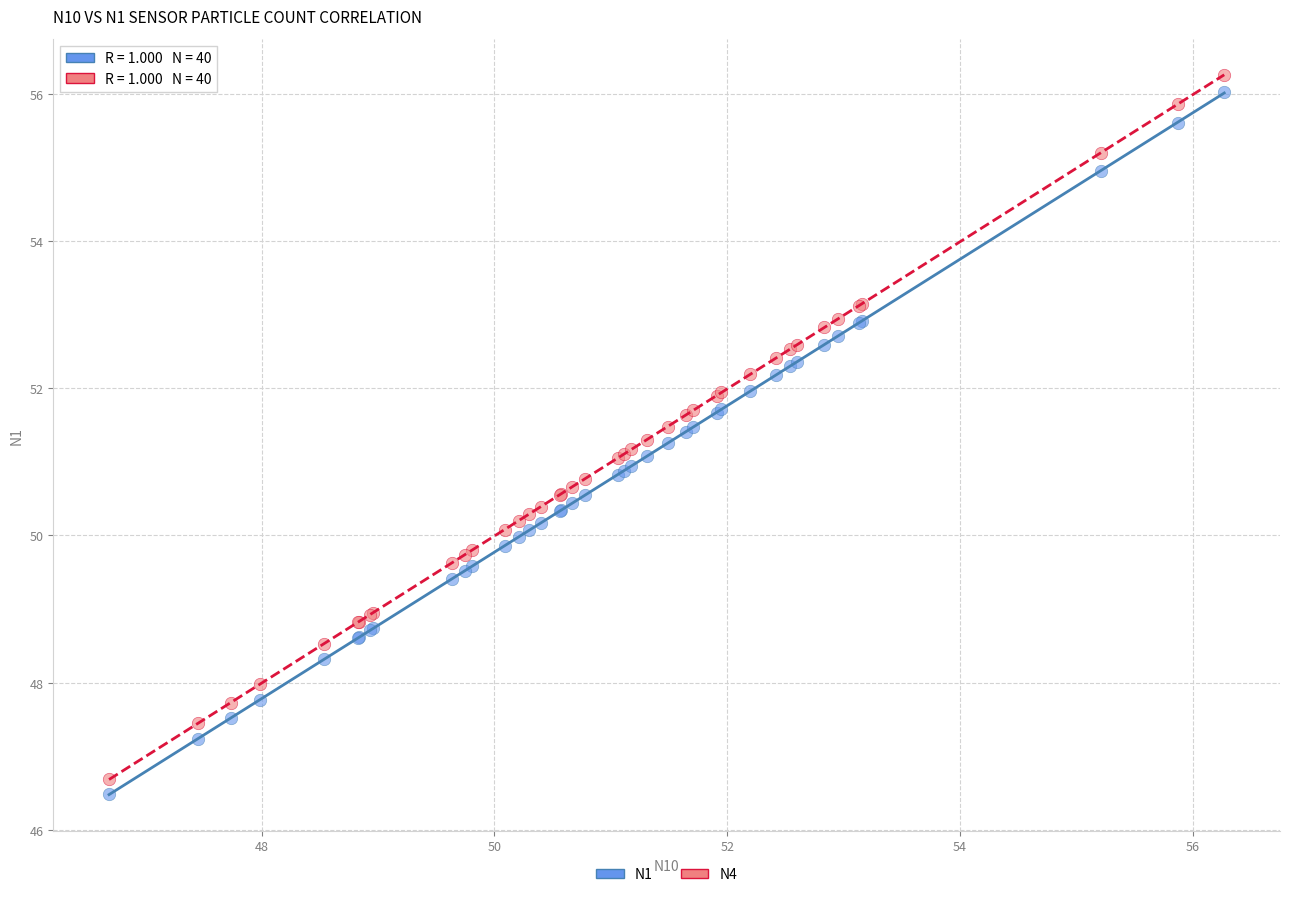

What are all the series names shown in the legend?

N1, N4